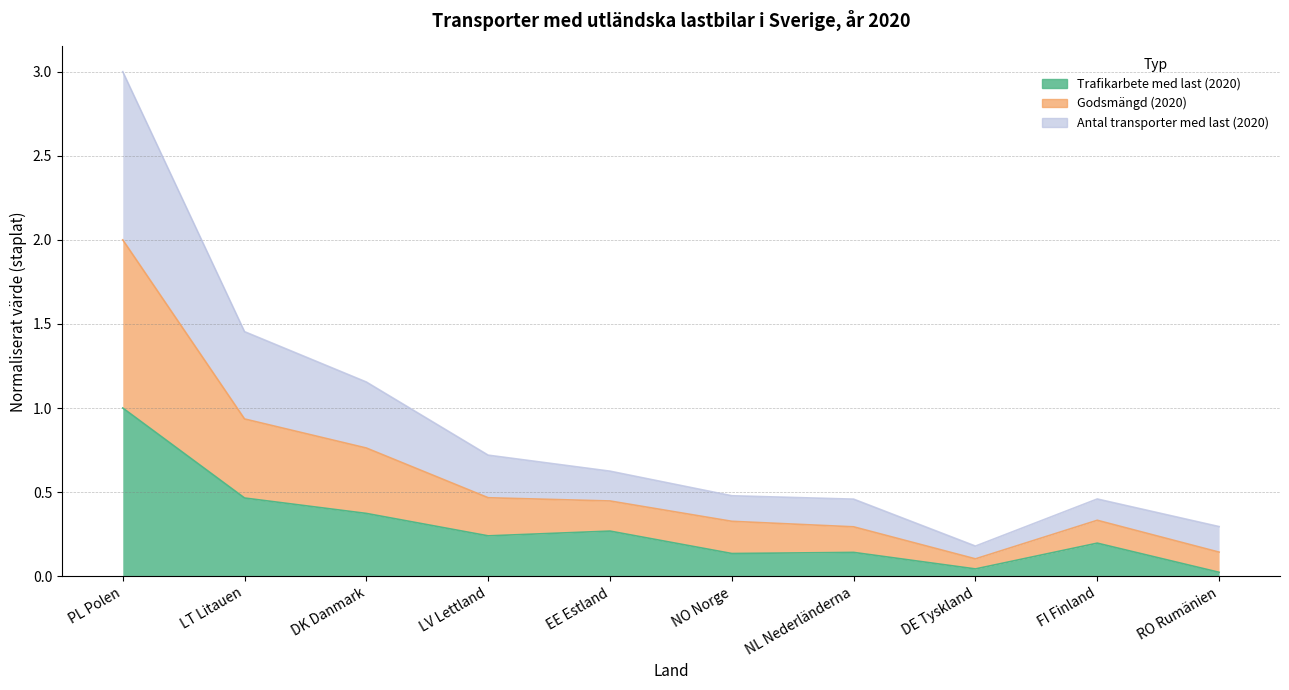

At which category does the chart reach its minimum across all series?

RO Rumänien